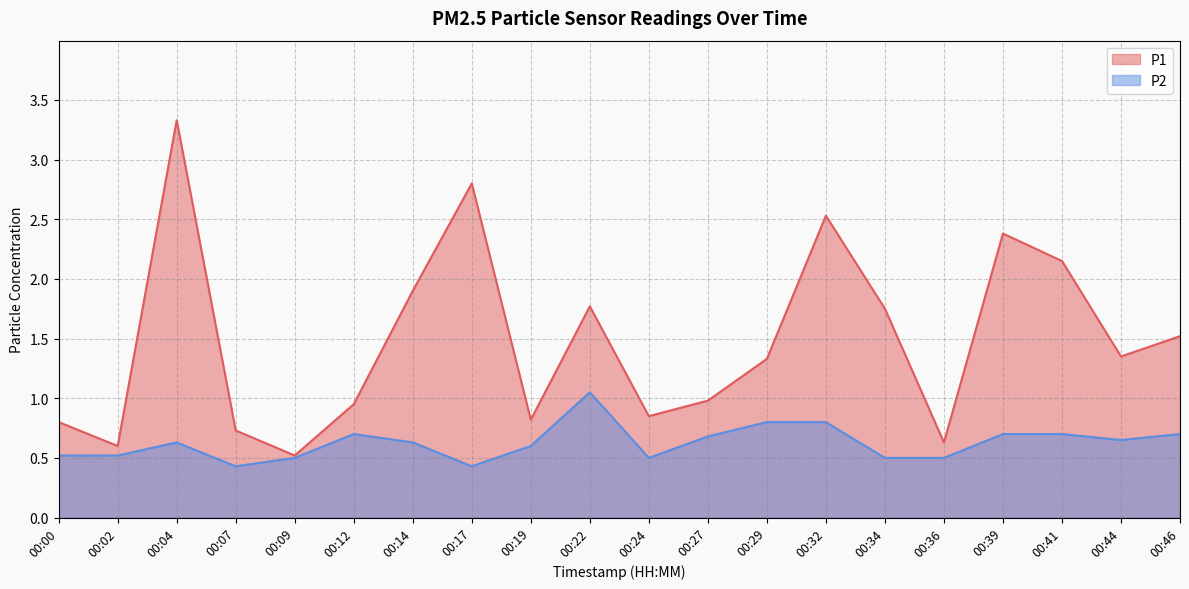

Between 00:36 and 00:19, which is larger?

00:19